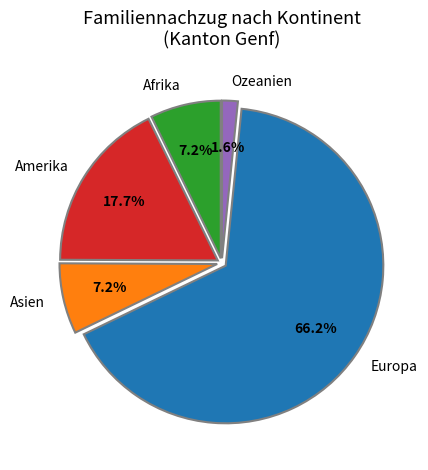

To the nearest percent, what portion does Asien represent?

7%